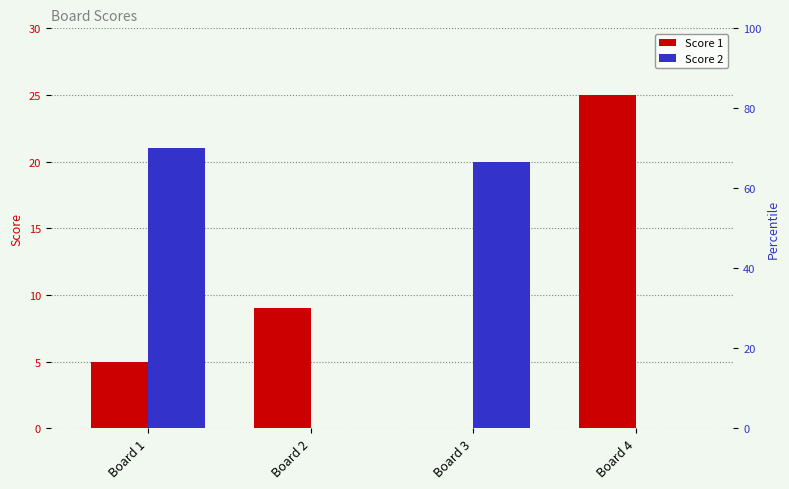

Is it true that Score 1 equals -8 at Board 3?

False